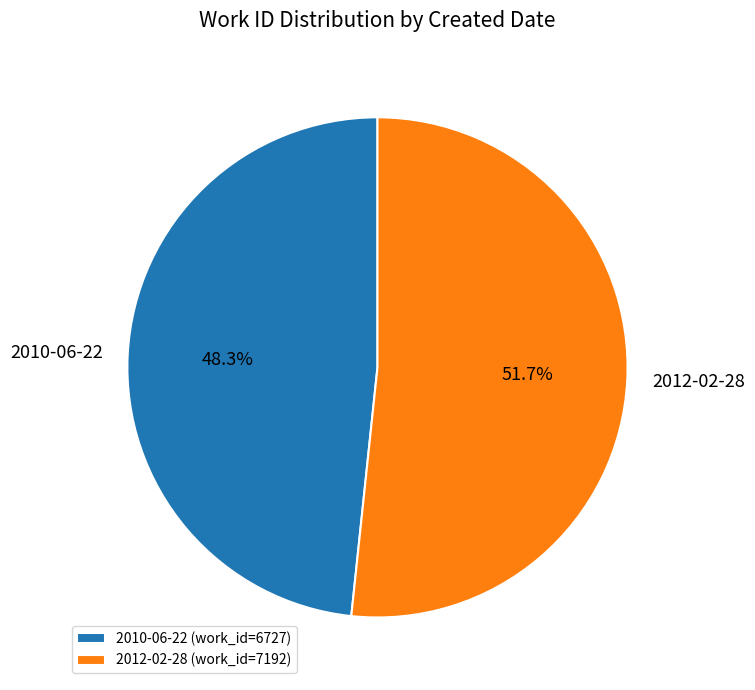

Is 2010-06-22 the majority of the pie?

No